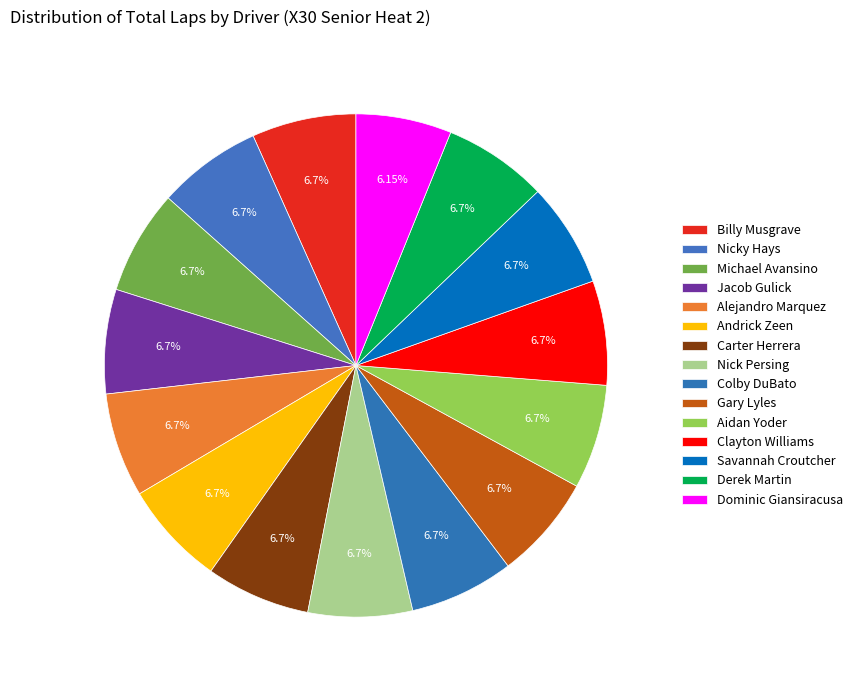

To the nearest percent, what is the combined percentage of Gary Lyles and Colby DuBato?

13%